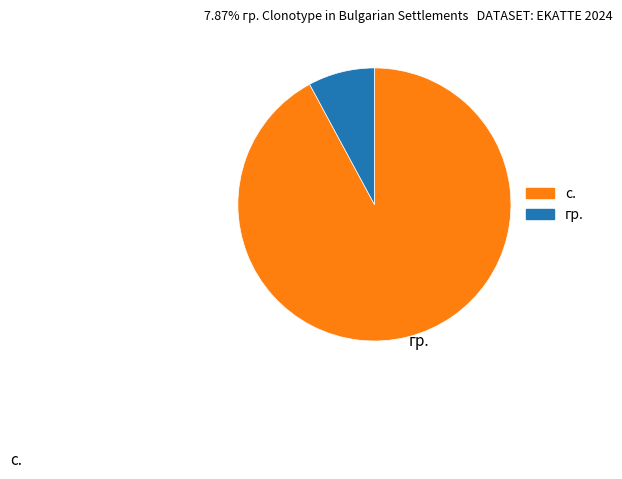

Is there a majority slice in this chart?

Yes